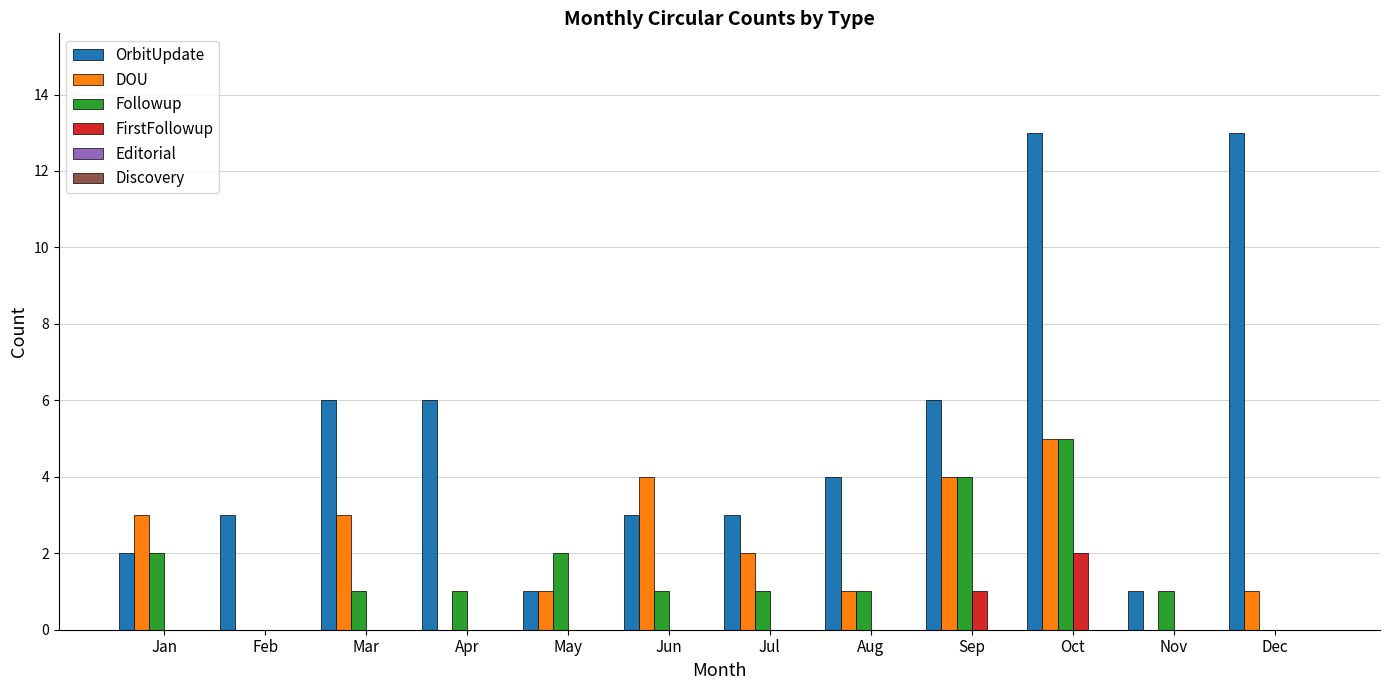

What is the maximum value for Followup?

5